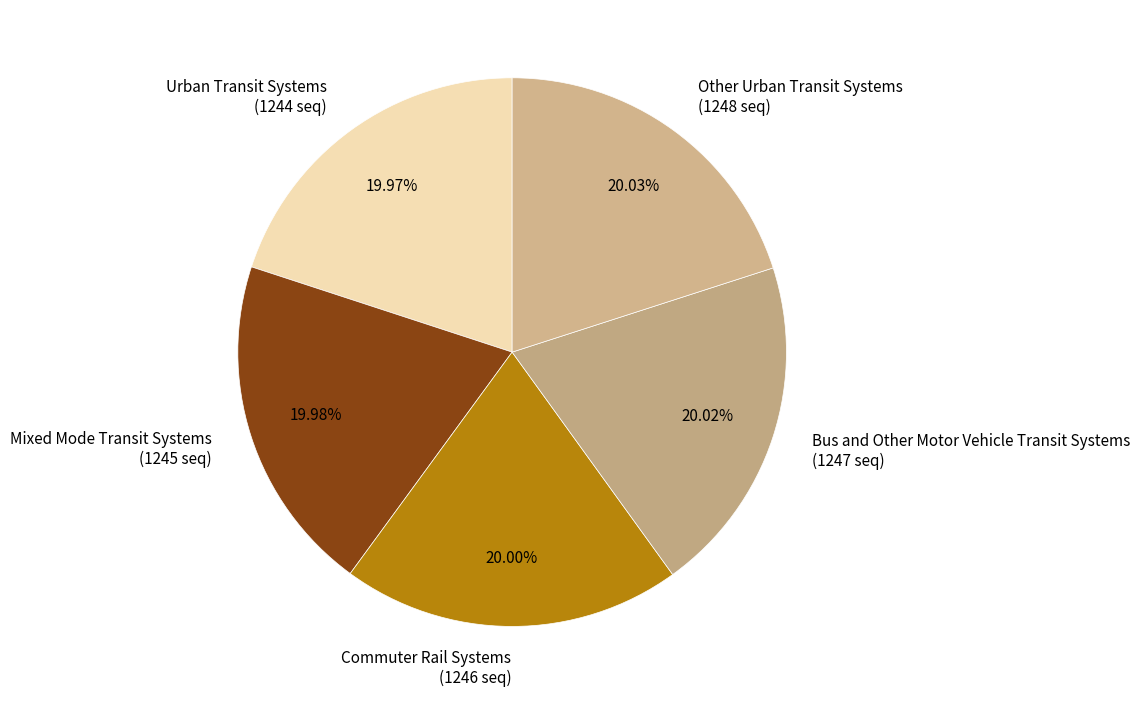

What is the ratio of the value at Other Urban Transit Systems to the value at Commuter Rail Systems?

1.0